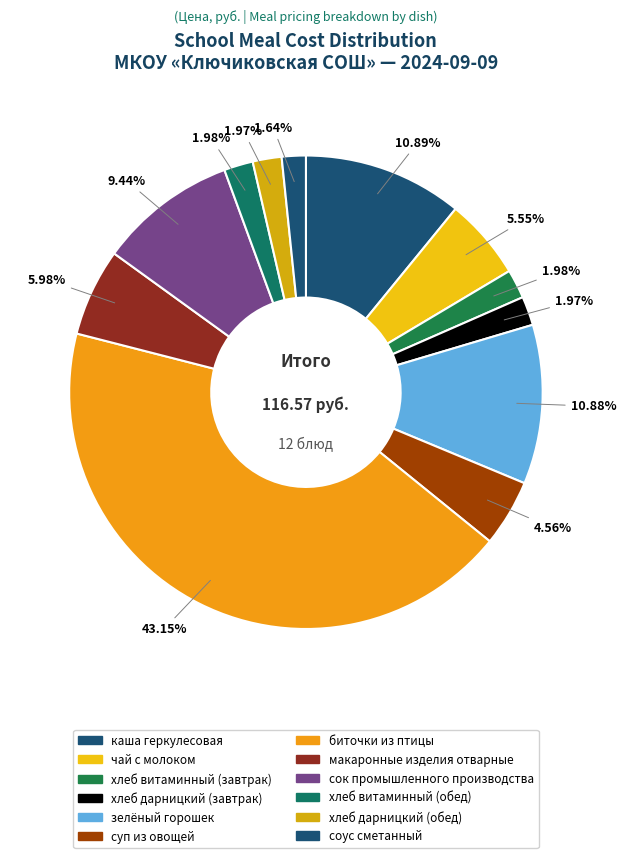

How many segments does this pie chart have?

12